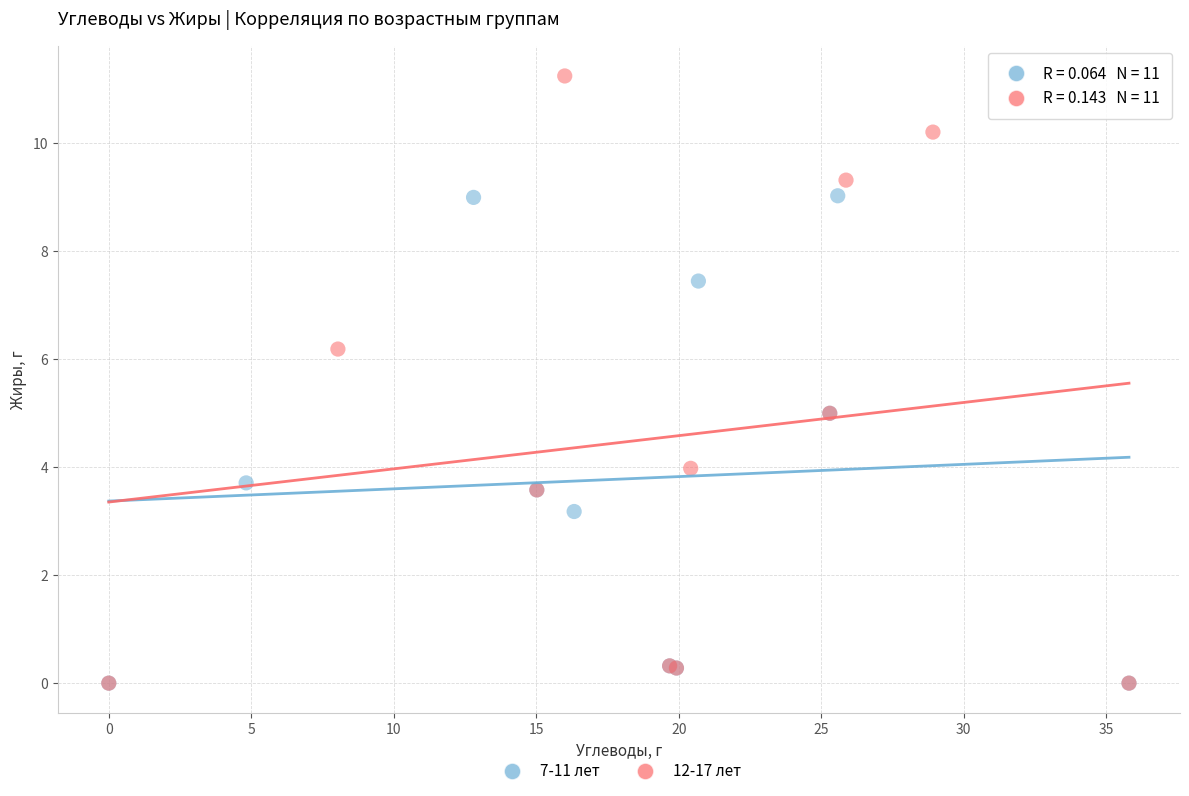

Which series has the widest spread of Y values?

12-17 лет